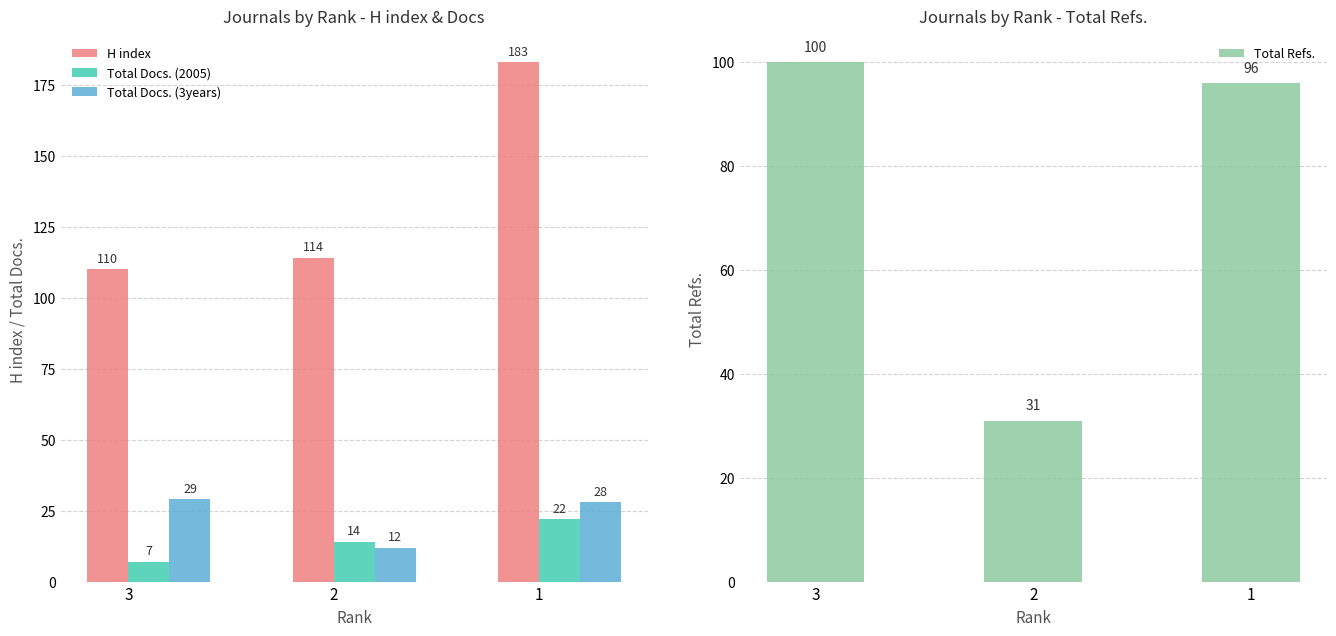

How many categories are shown in the chart?

3